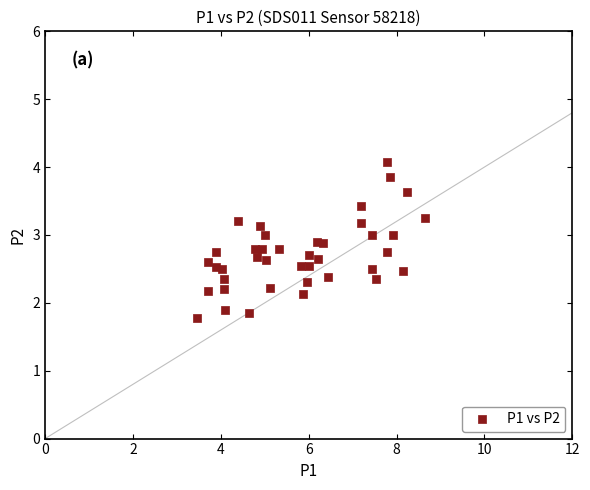

What is the range of Y values (max minus min)?

2.3